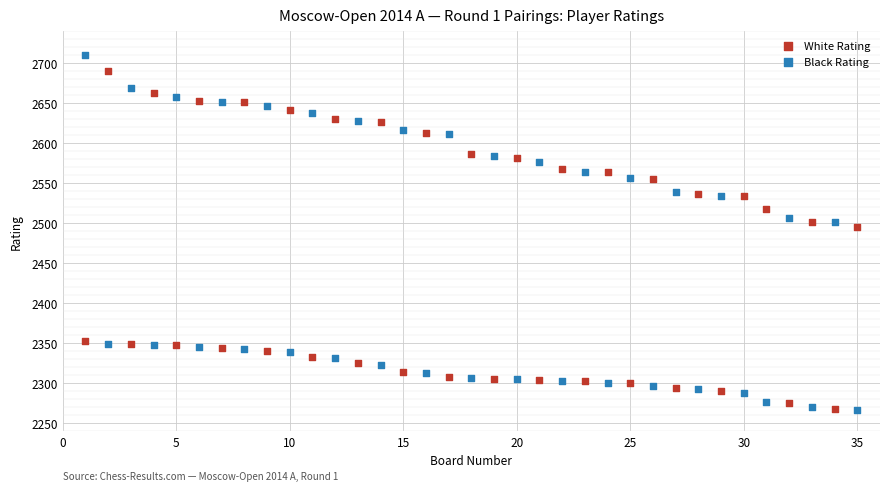

Which series has the widest spread of Y values?

Black Rating